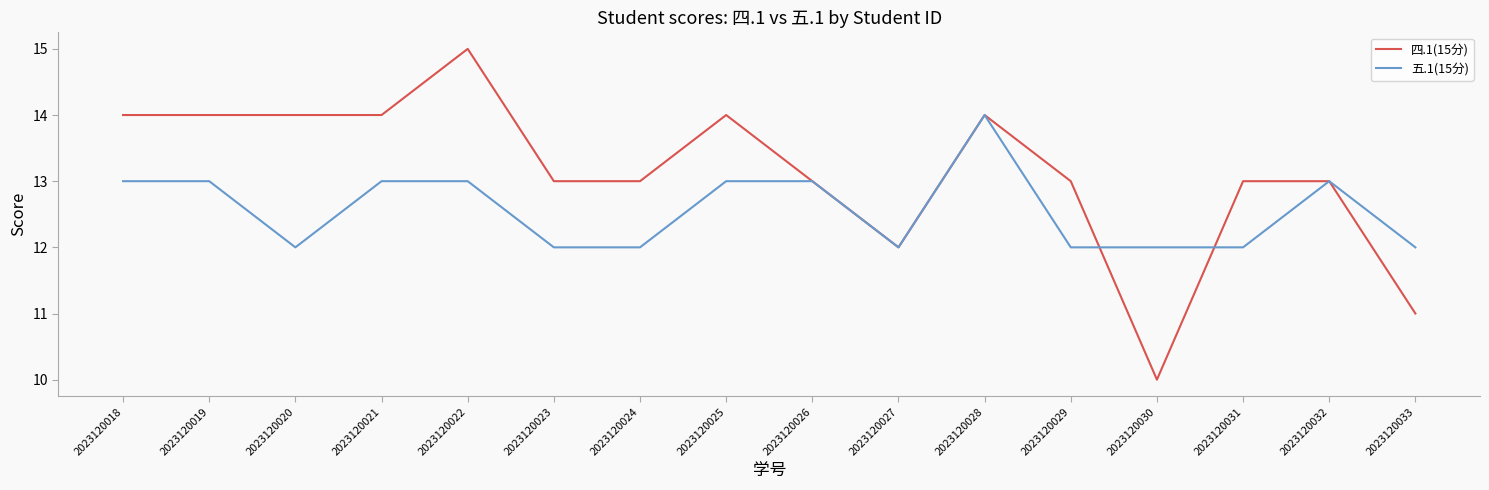

What is the total value across all series at 2023120019?

27